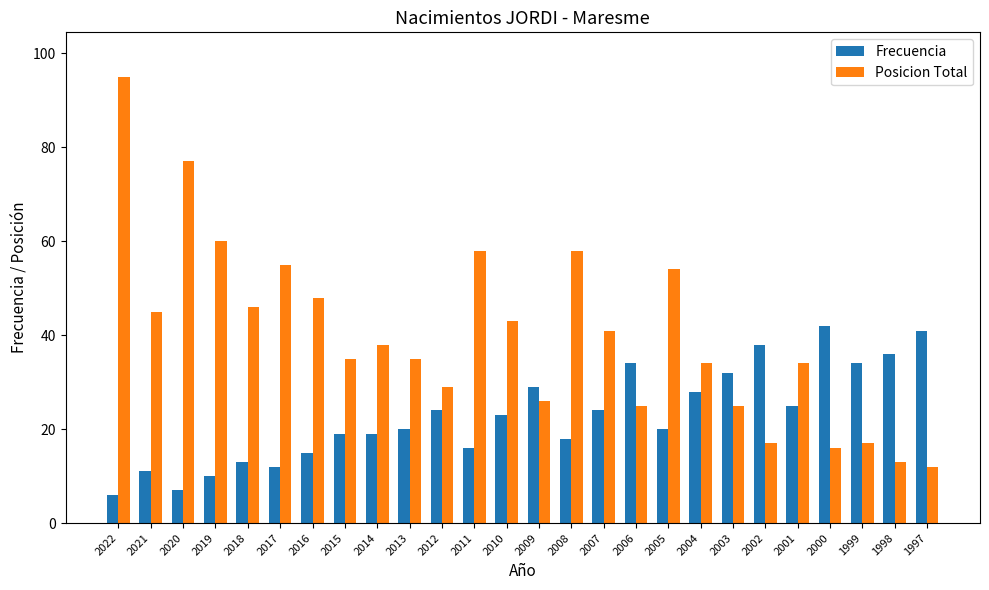

What is the value of the Frecuencia bar at the 3rd from the left?

7